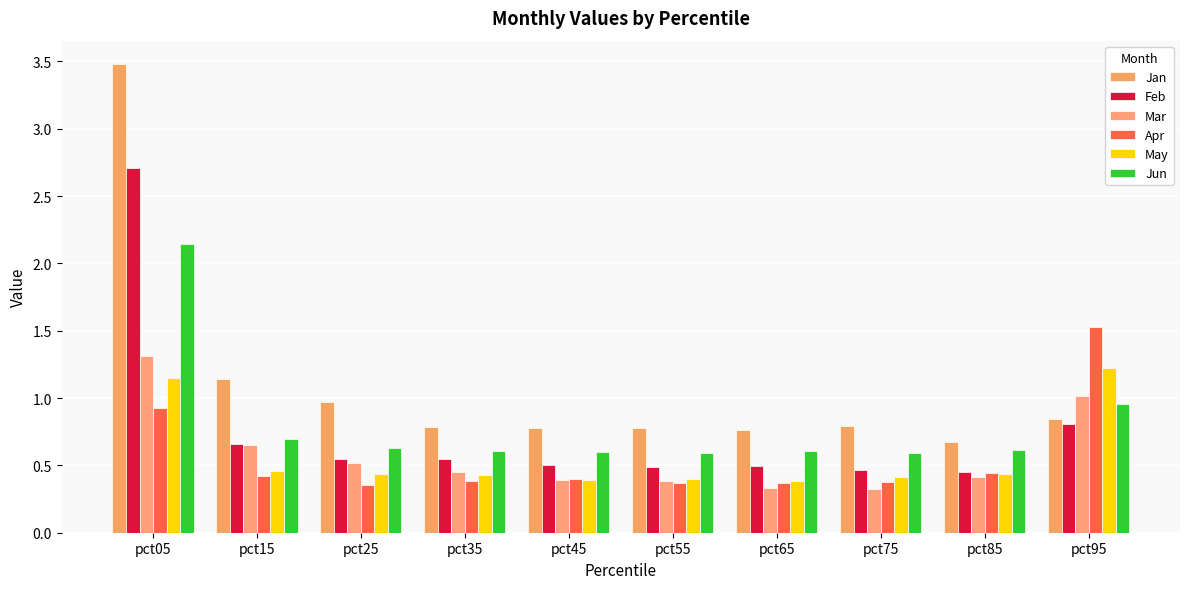

The value of May at pct05 is 1.6. True or false?

False